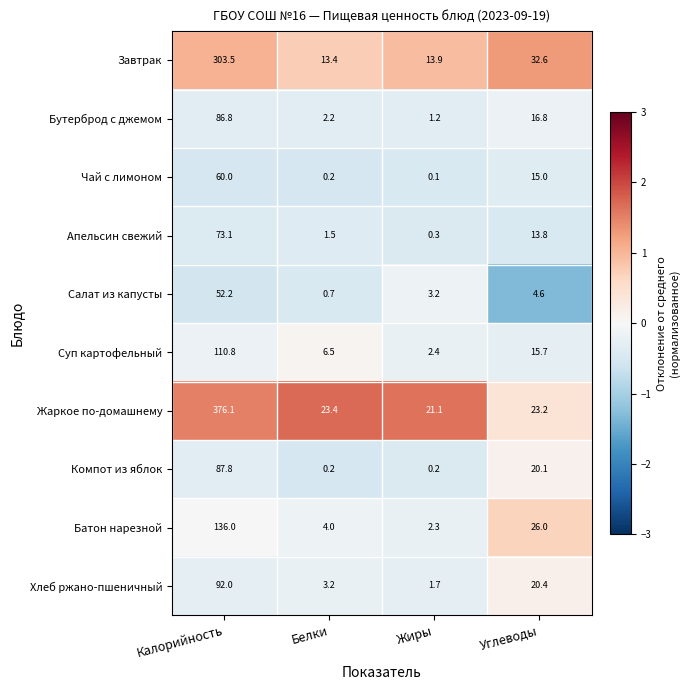

List the labels in order of Батон нарезной value, largest first.

Калорийность, Углеводы, Белки, Жиры